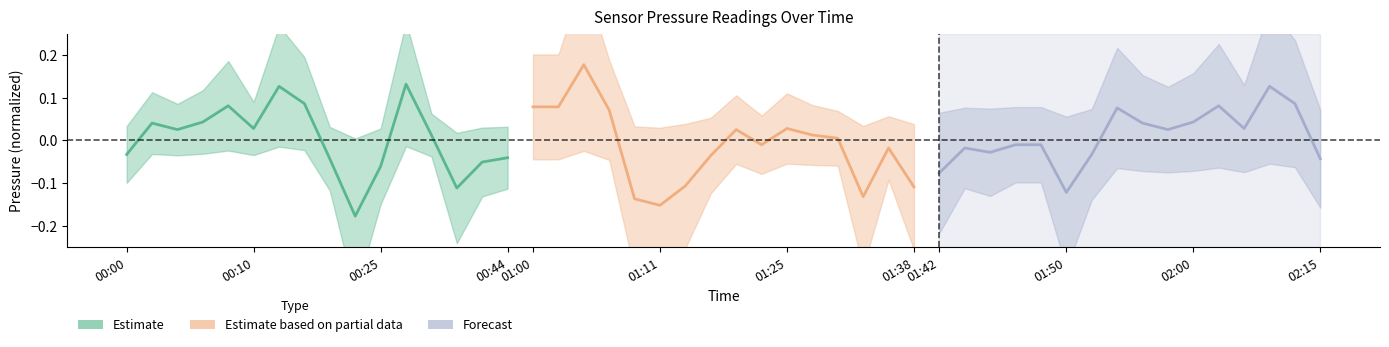

In pressure_hour00, how many points are higher than both neighbors (excluding endpoints)?

4